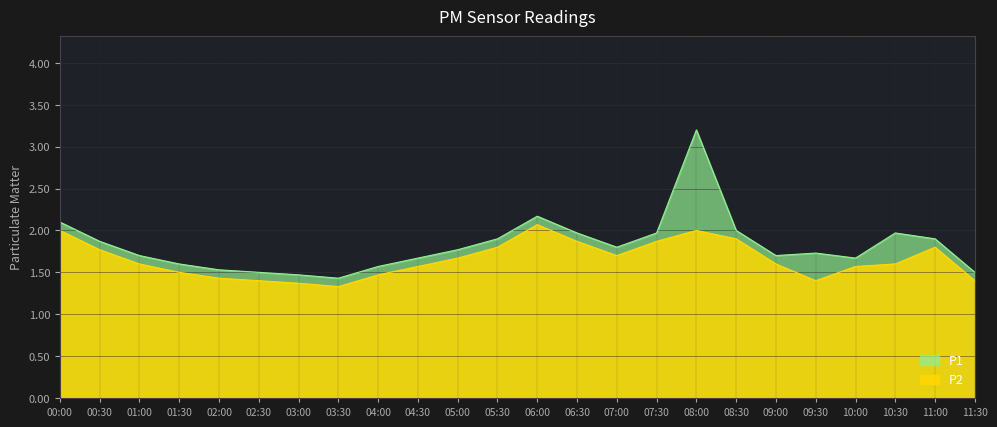

What is the difference between the maximum and second lowest values in the P2 series?

0.7